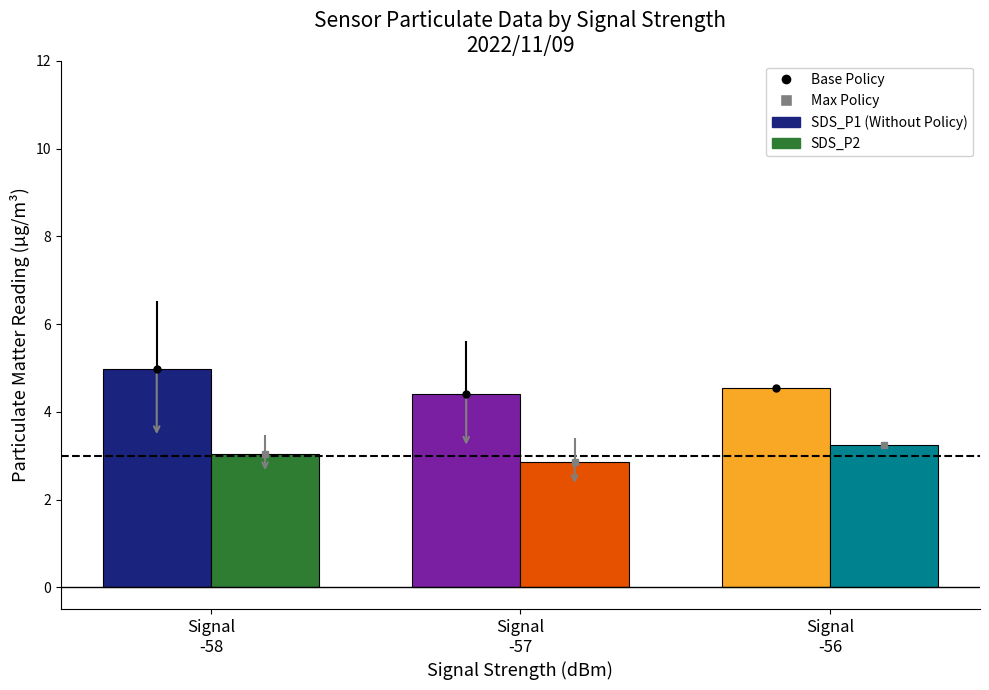

Which category has the lowest value across all series?

Signal
-57